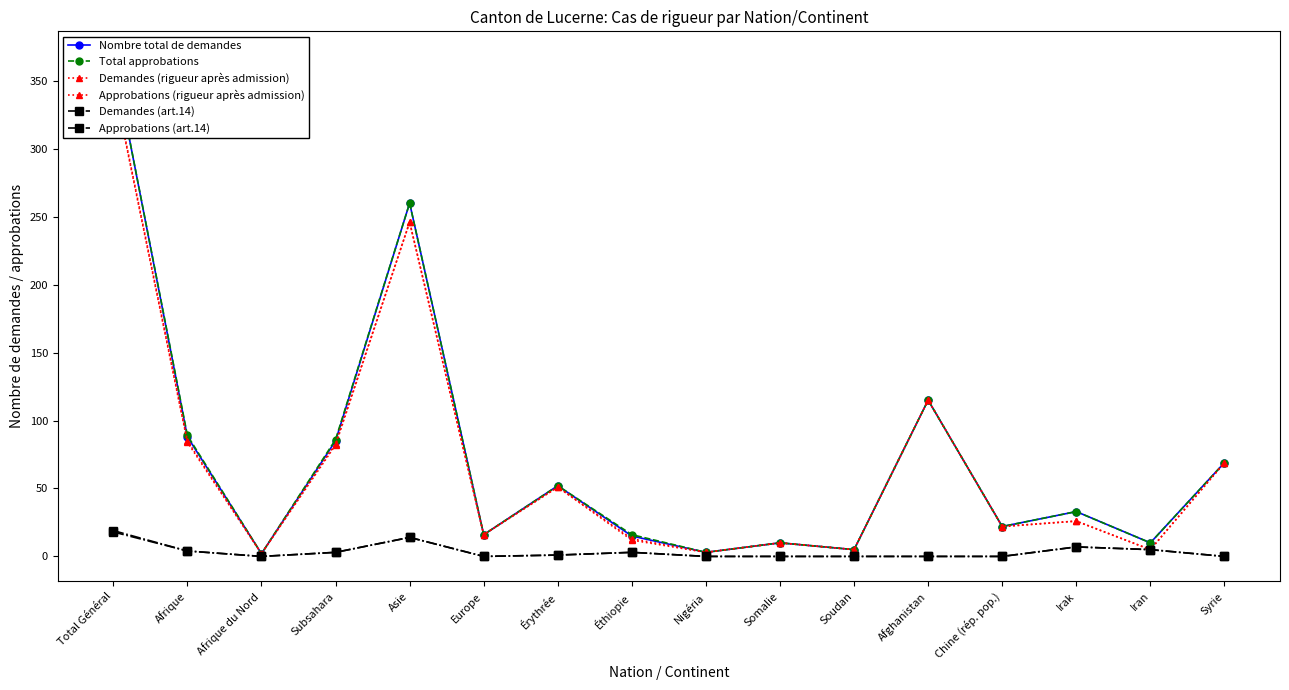

What position from the right is Afghanistan?

5